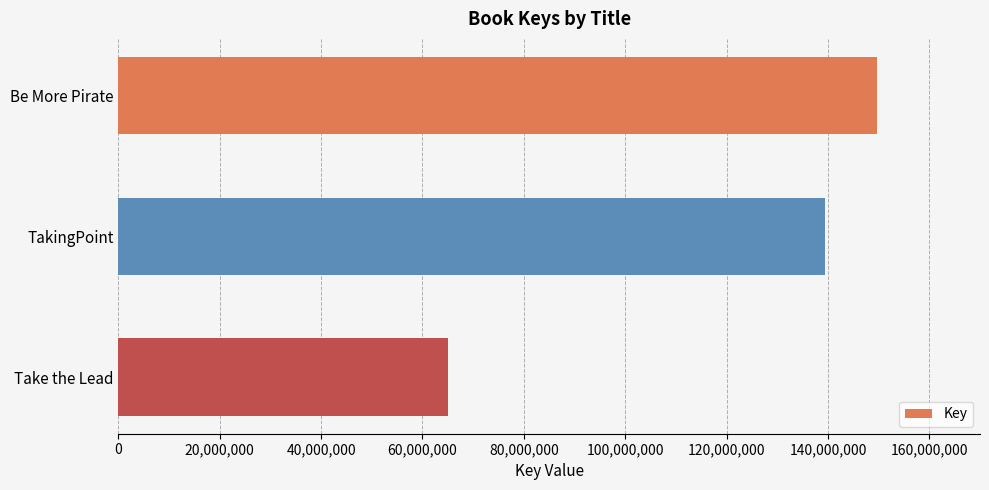

What is the value of the 1st bar from the top?

149628476